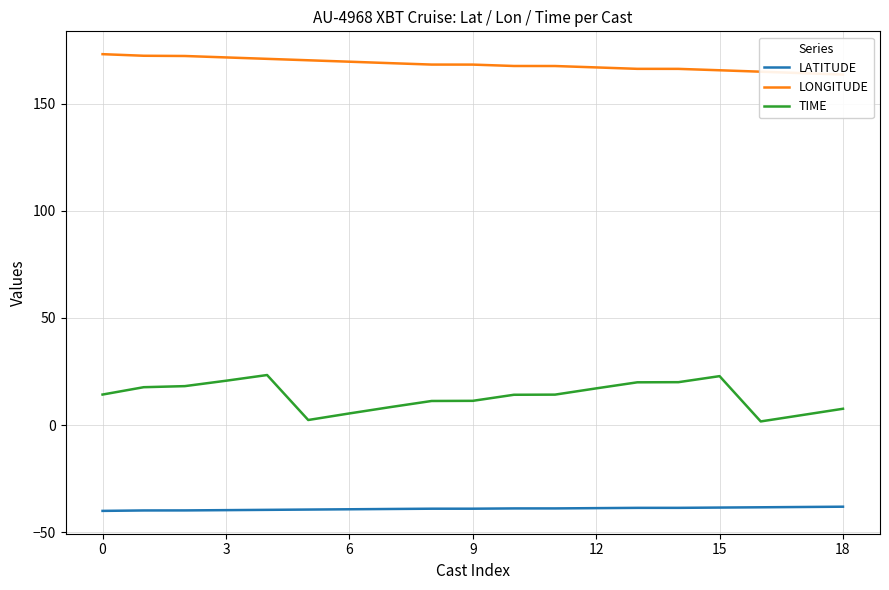

How many values in the LATITUDE series are below -39?

10